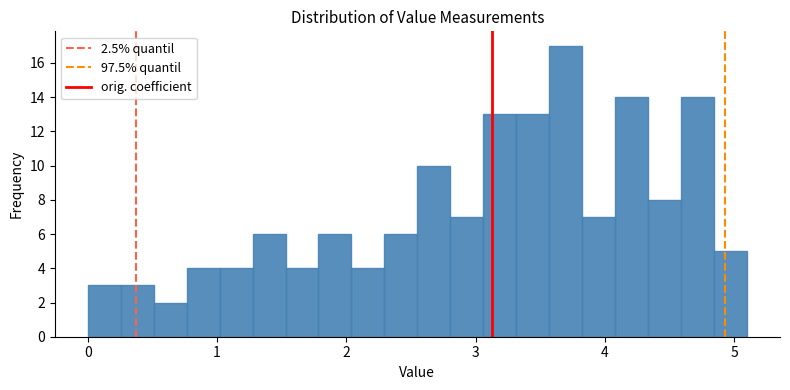

Around what value on the x-axis is the tallest bar? Give the approximate position of its centre, as read against the axis.

3.7